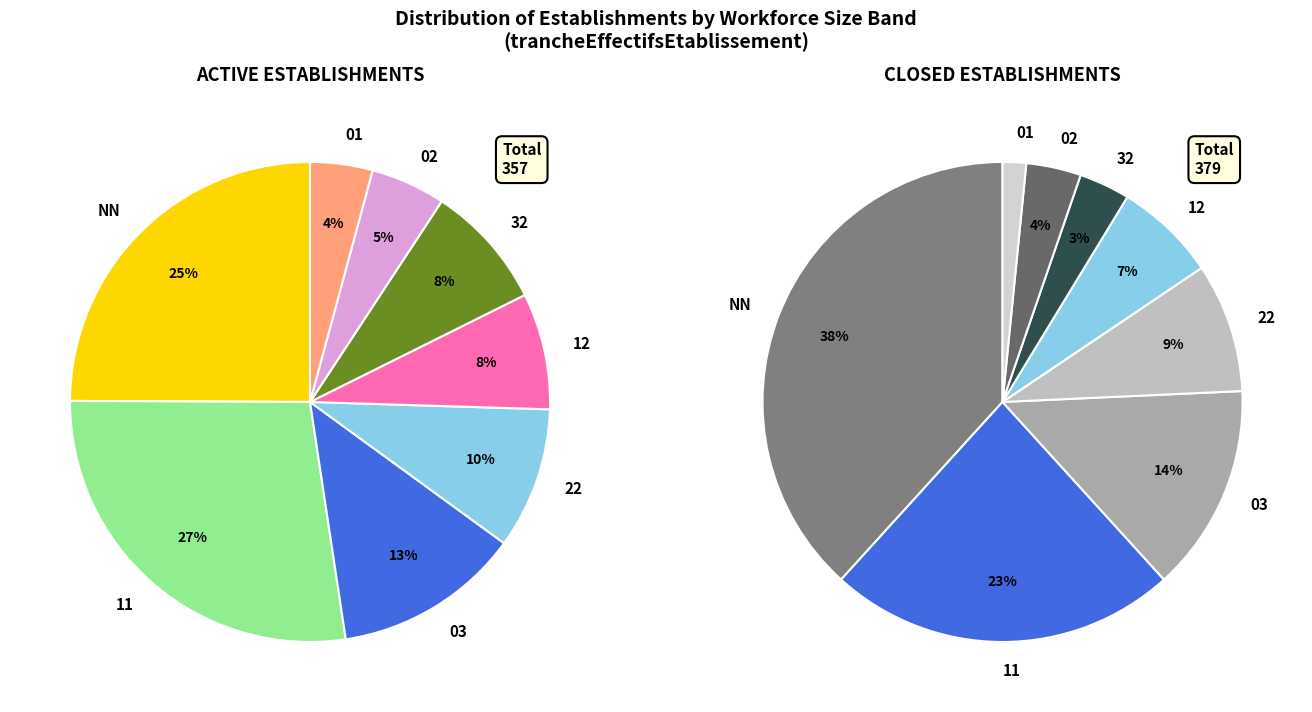

The 00 slice represents 11% of the pie. True or false?

False